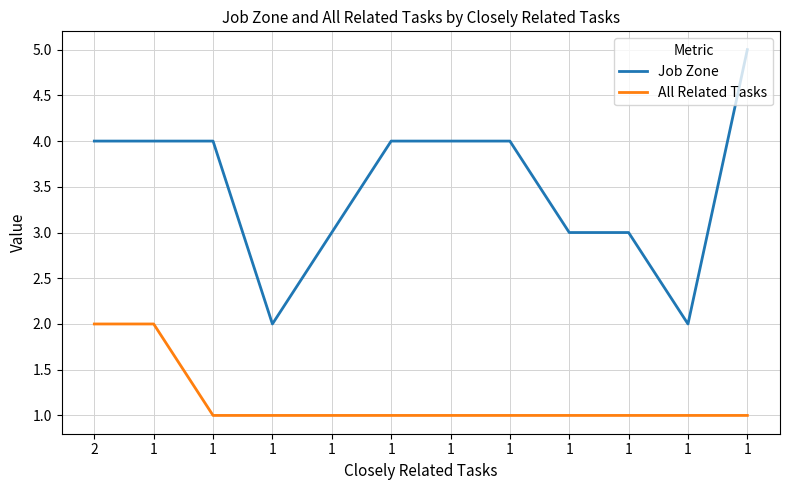

What is the difference between the maximum and minimum values in the All Related Tasks series?

1